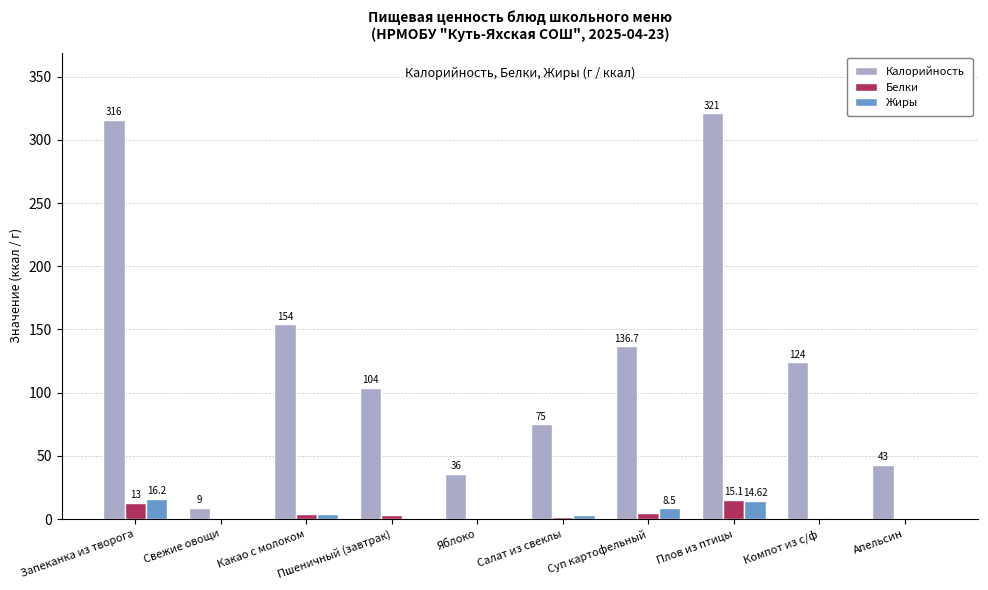

At which category does the chart reach its peak across all series?

Плов из птицы